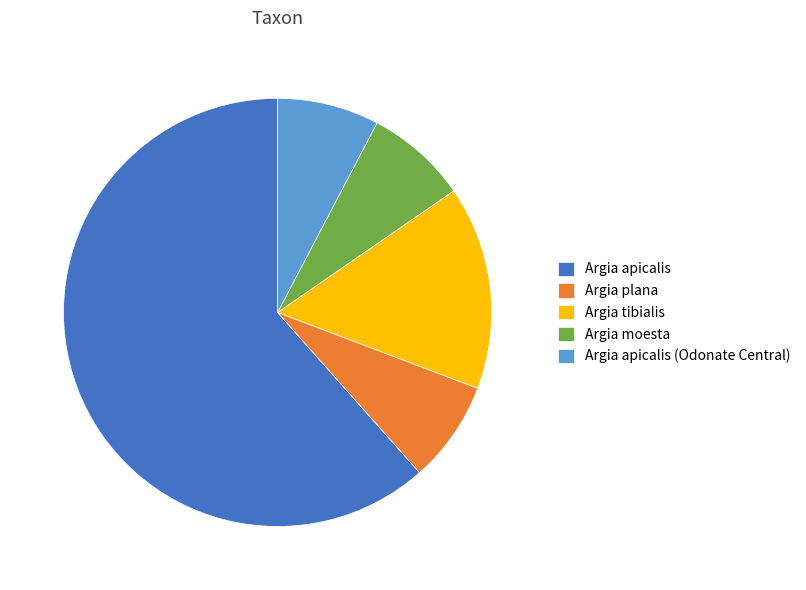

Between Argia tibialis and Argia apicalis, which is larger?

Argia apicalis